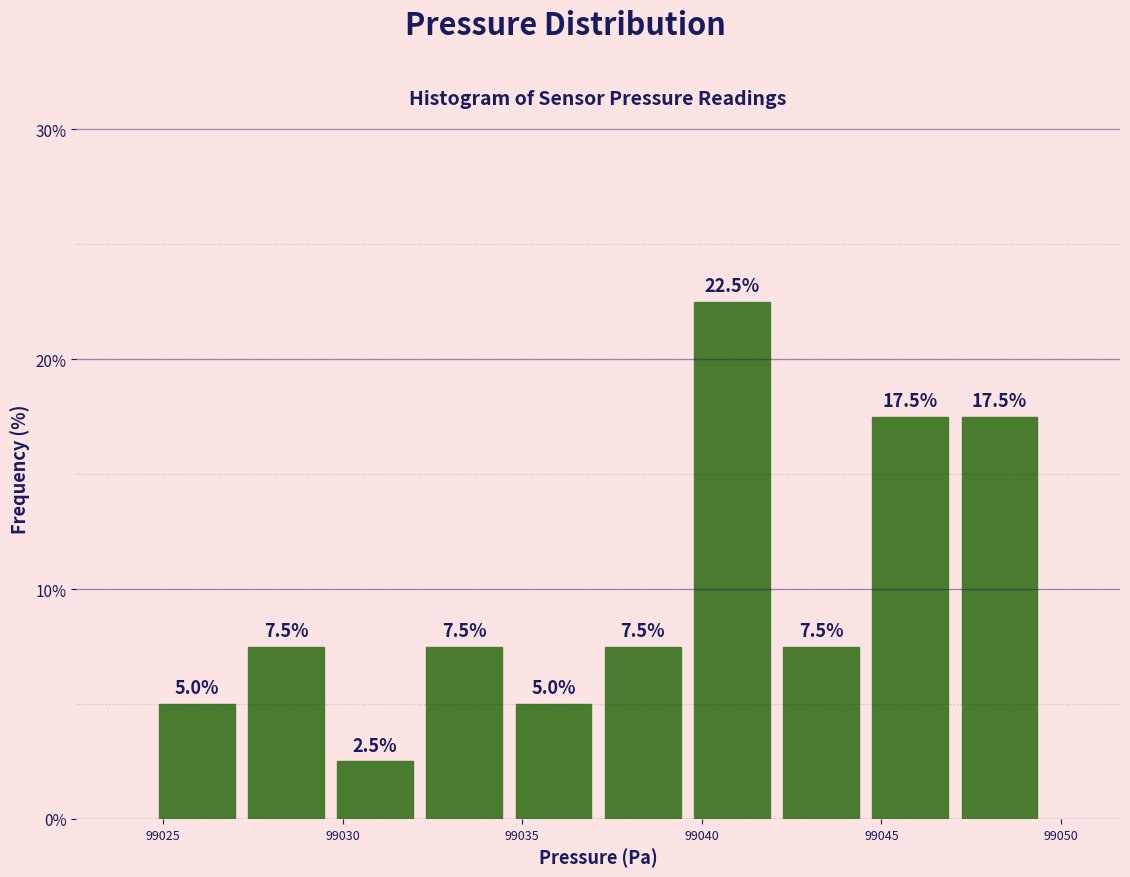

Which range on the x-axis has the tallest bar?

99039.5 to 99042.0